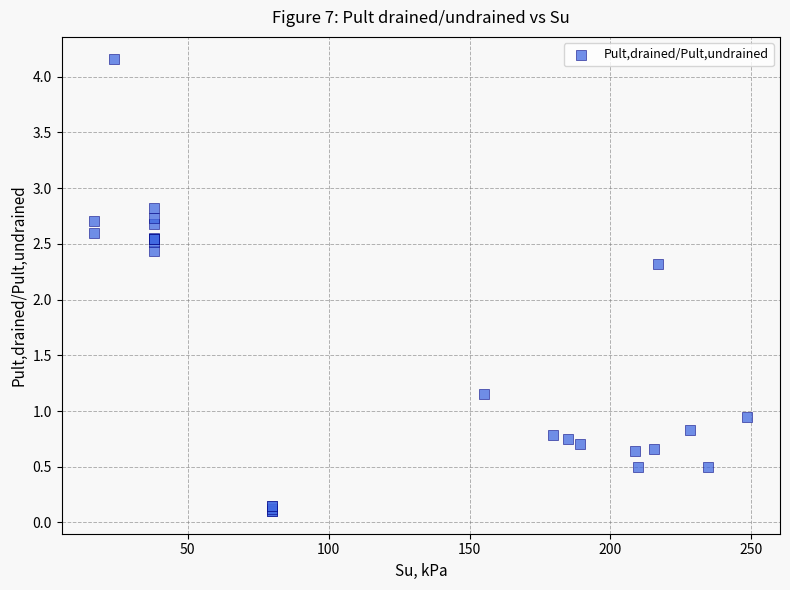

What Y value in the scatter plot is closest to 2?

2.3